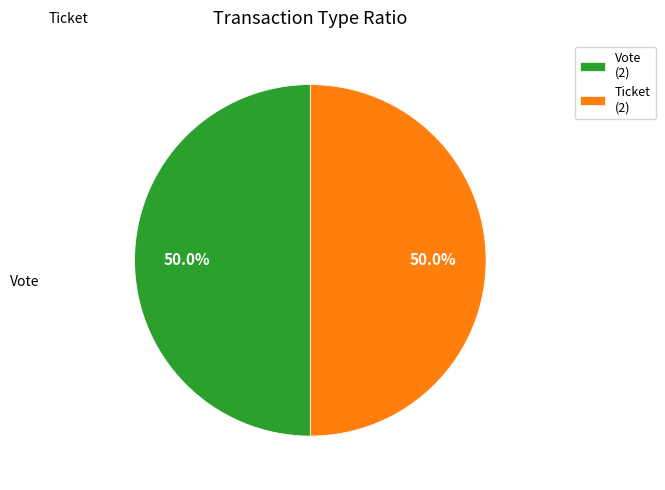

True or false: Ticket accounts for 13% of the total.

False